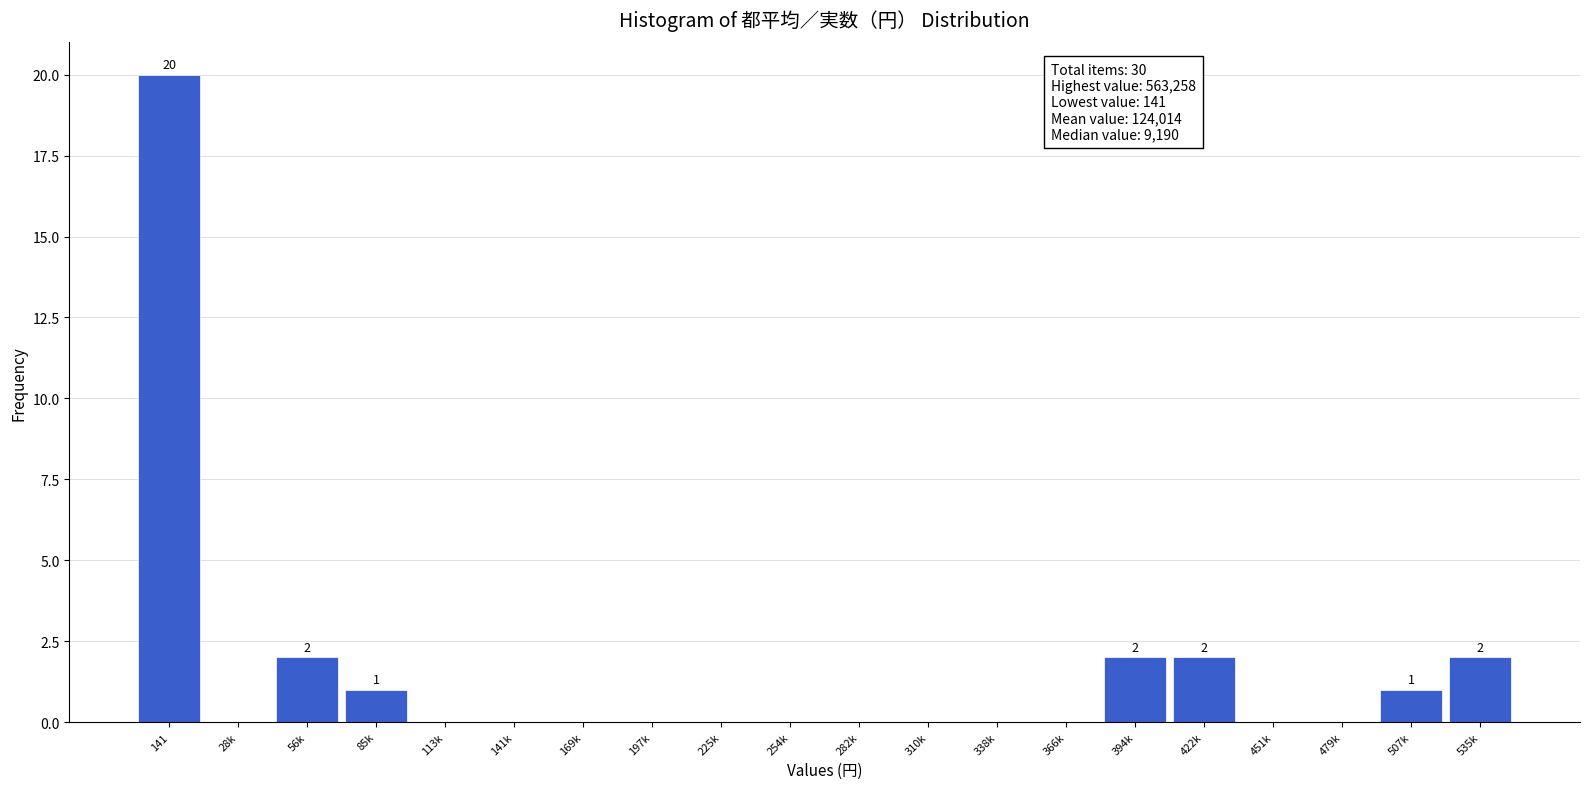

Reading left to right, transcribe all the data shown in this chart.

141=20	28k=0	56k=2	85k=1	113k=0	141k=0	169k=0	197k=0	225k=0	254k=0	282k=0	310k=0	338k=0	366k=0	394k=2	422k=2	451k=0	479k=0	507k=1	535k=2